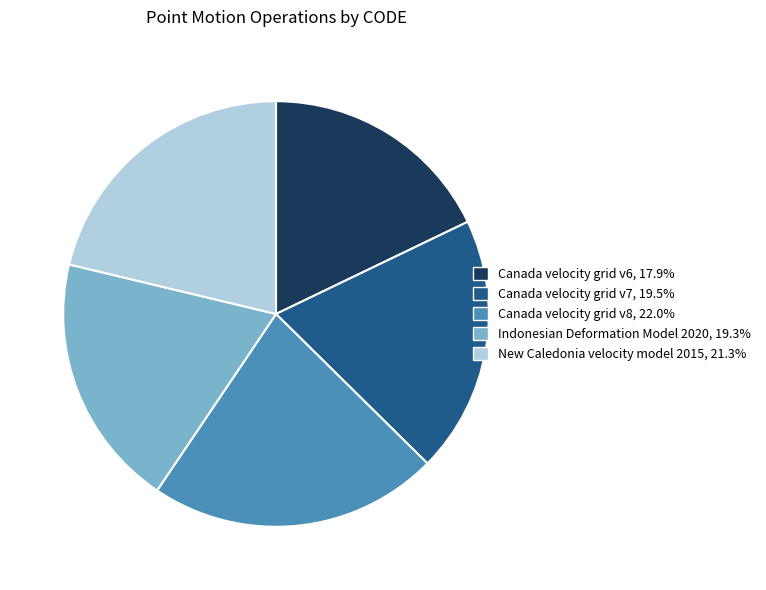

Approximately how many times larger is the value at Canada velocity grid v7 compared to New Caledonia velocity model 2015?

0.9